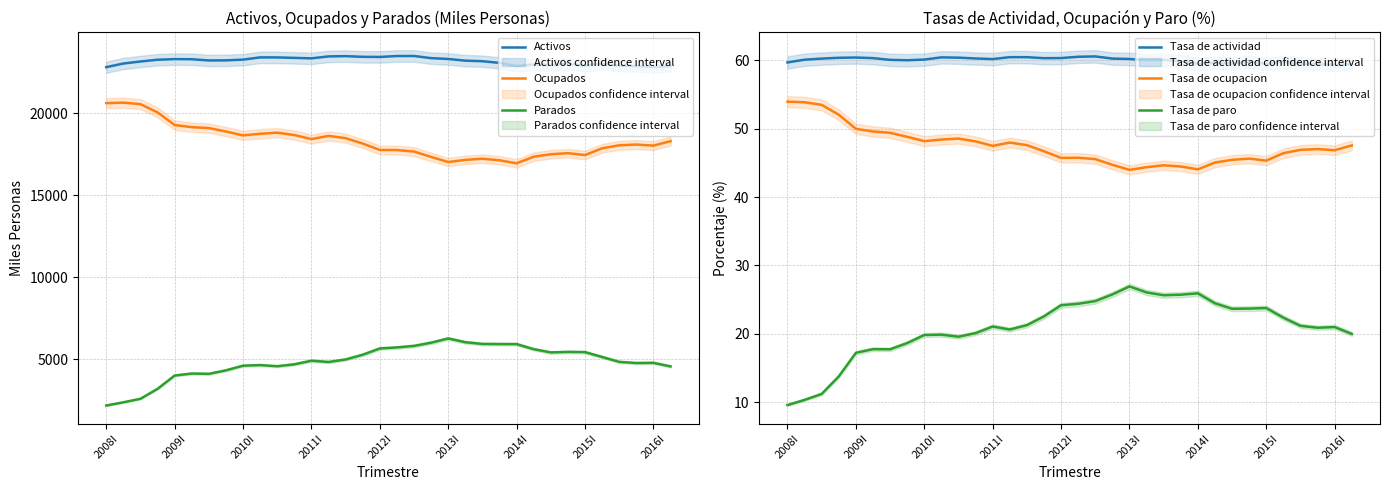

True or false: Activos and Ocupados cross at least once.

False